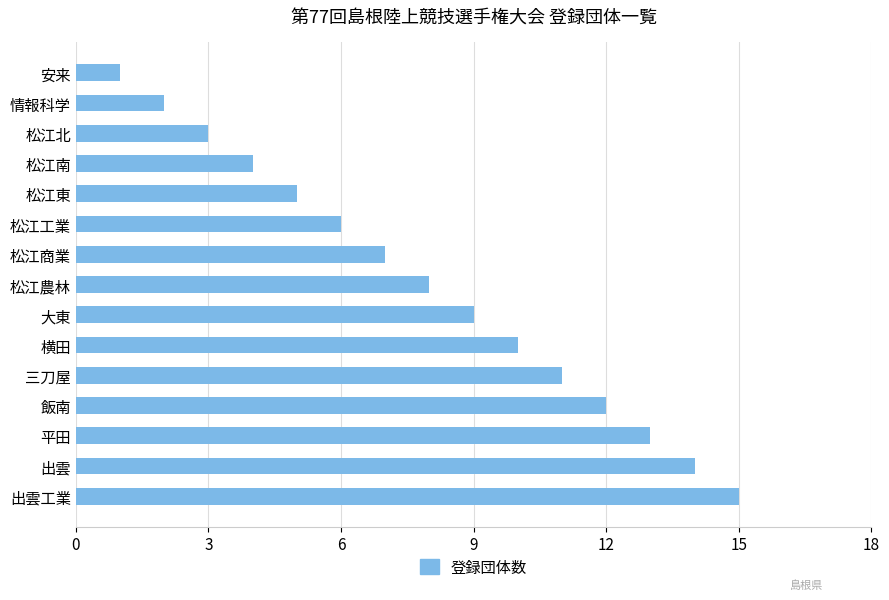

What is the change in value from 安来 to 平田?

+12